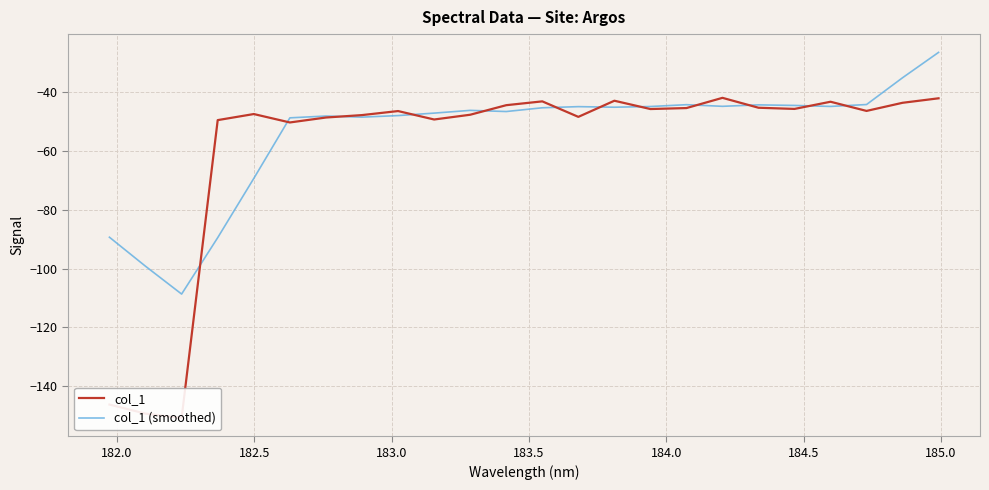

Rank the series by their maximum value, from highest to lowest.

col_1 (smoothed), col_1